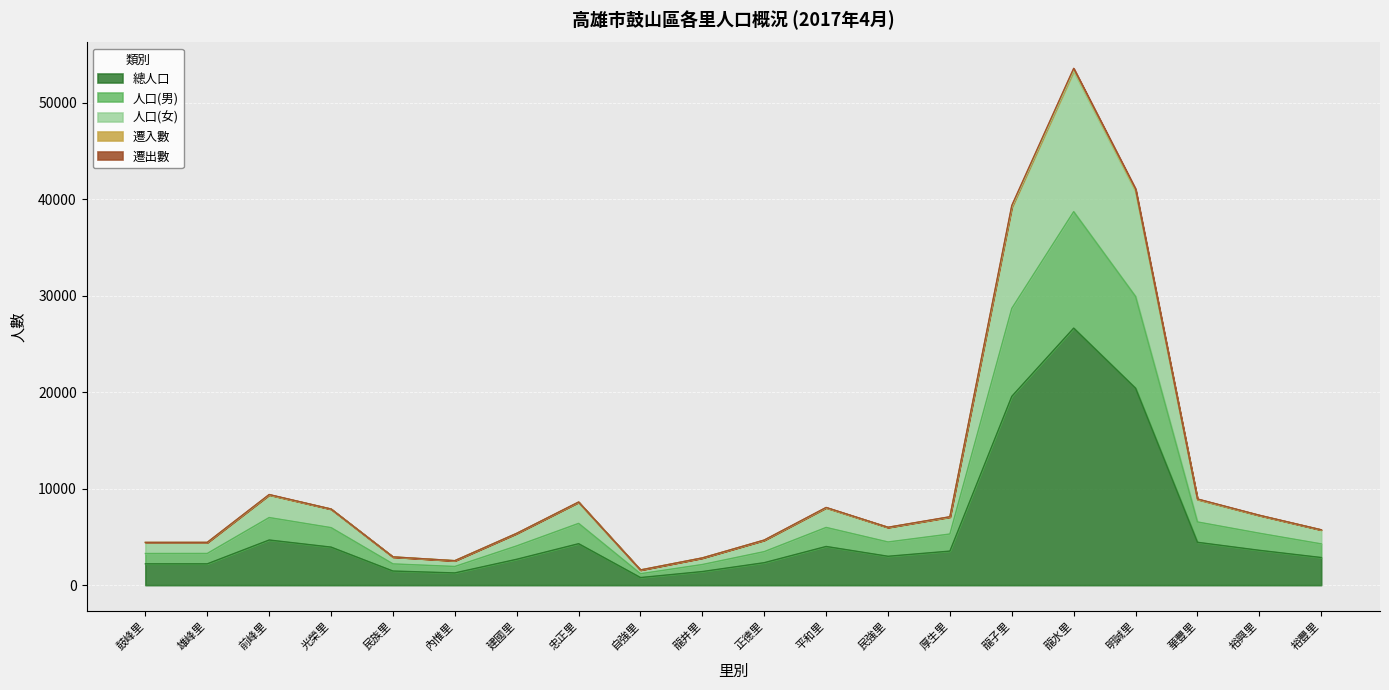

At which category is the sum across all series the highest?

龍水里